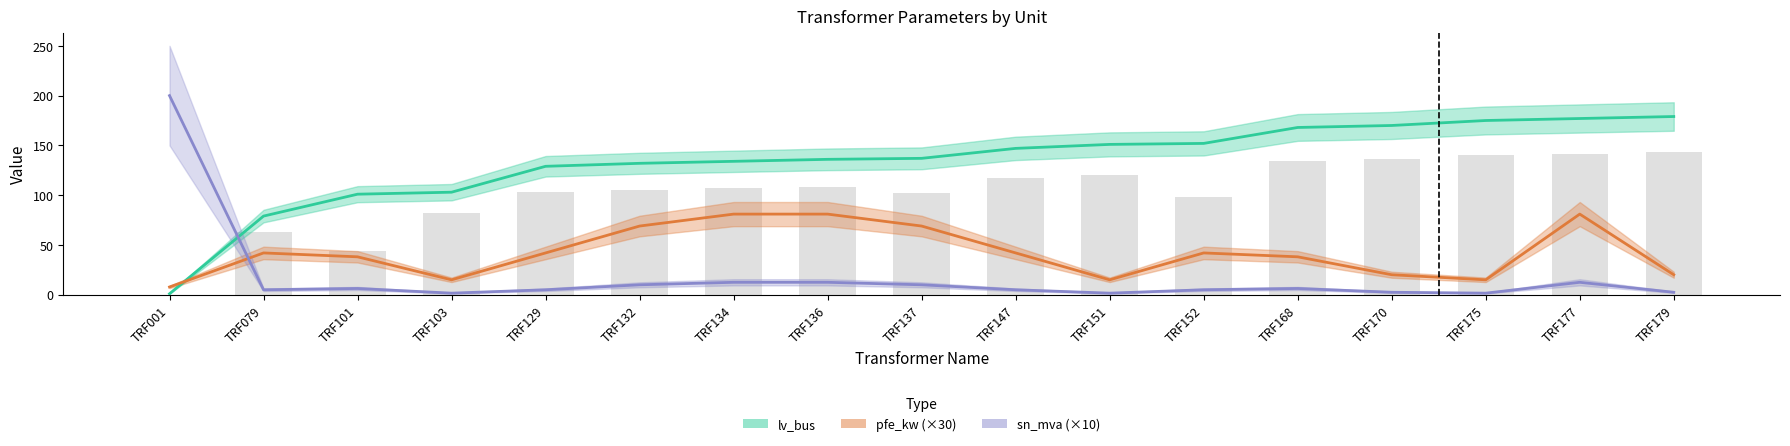

At which category does the chart reach its minimum across all series?

TRF001